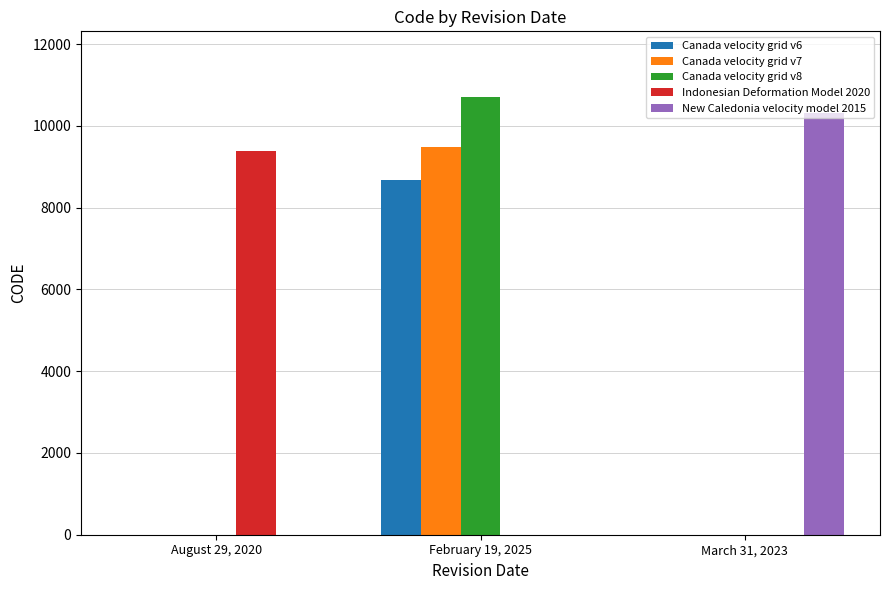

Which series changed the most between August 29, 2020 and February 19, 2025?

Canada velocity grid v8